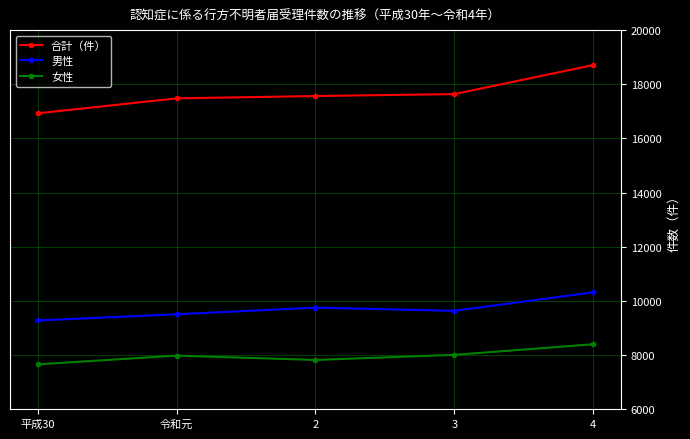

True or false: 男性 has more than 1 interior local peaks.

False